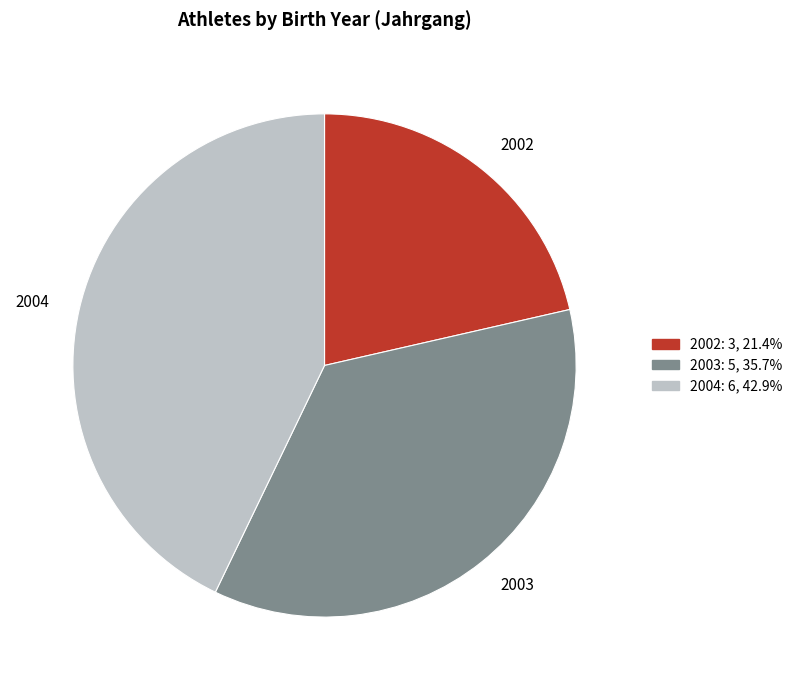

What is the ratio of the value at 2002 to the value at 2004?

0.5